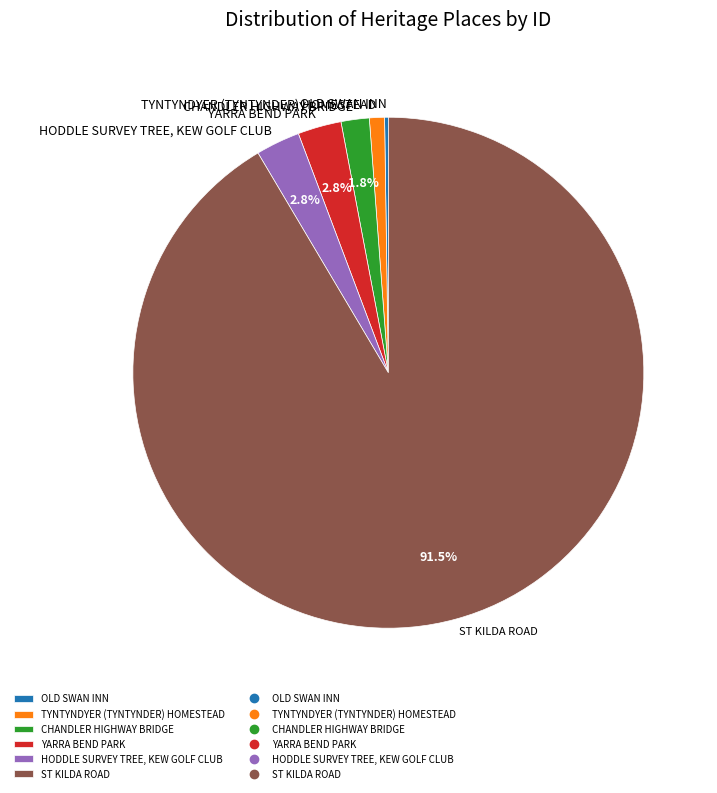

What percentage is NOT represented by CHANDLER HIGHWAY BRIDGE?

98.2%